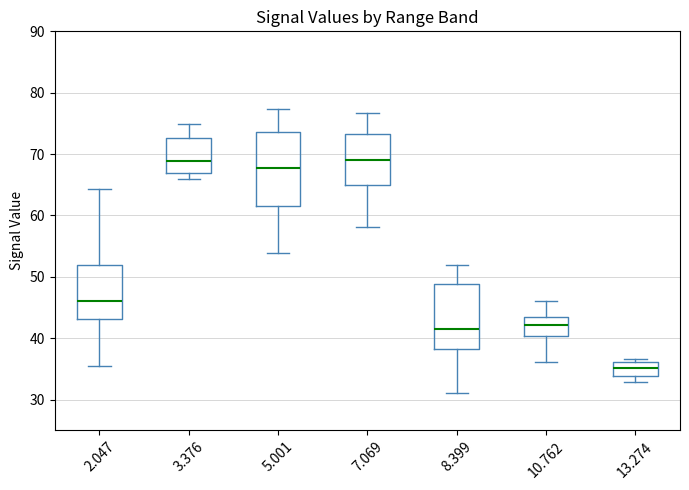

Reading left to right, read every box against the y-axis: the position of its median line, the range the box covers, and the ends of its whiskers. The values are not printed on the chart, so give them approximately, as read against the axis.

2.047: median 46, box 43 to 52, whiskers 35 to 64
3.376: median 69, box 67 to 73, whiskers 66 to 75
5.001: median 68, box 62 to 74, whiskers 54 to 77
7.069: median 69, box 65 to 73, whiskers 58 to 77
8.399: median 42, box 38 to 49, whiskers 31 to 52
10.762: median 42, box 40 to 44, whiskers 36 to 46
13.274: median 35, box 34 to 36, whiskers 33 to 37